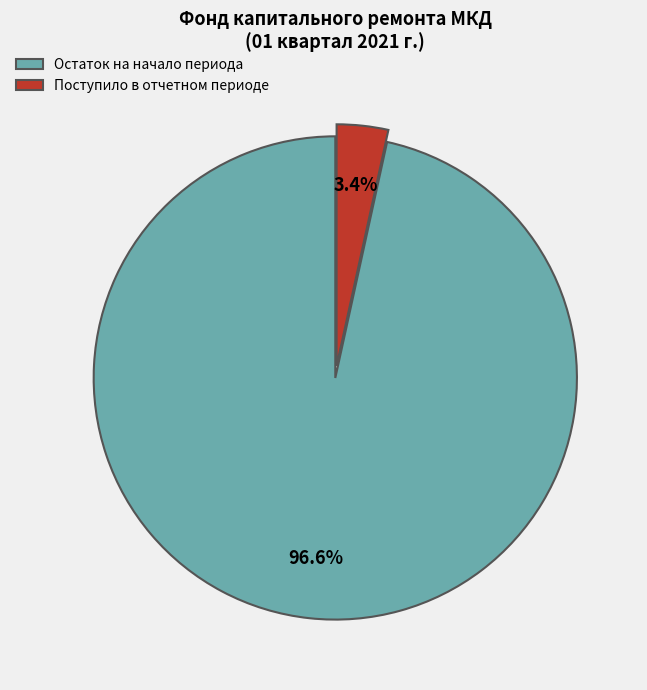

How much of the chart is everything except Остаток на начало периода?

3.4%